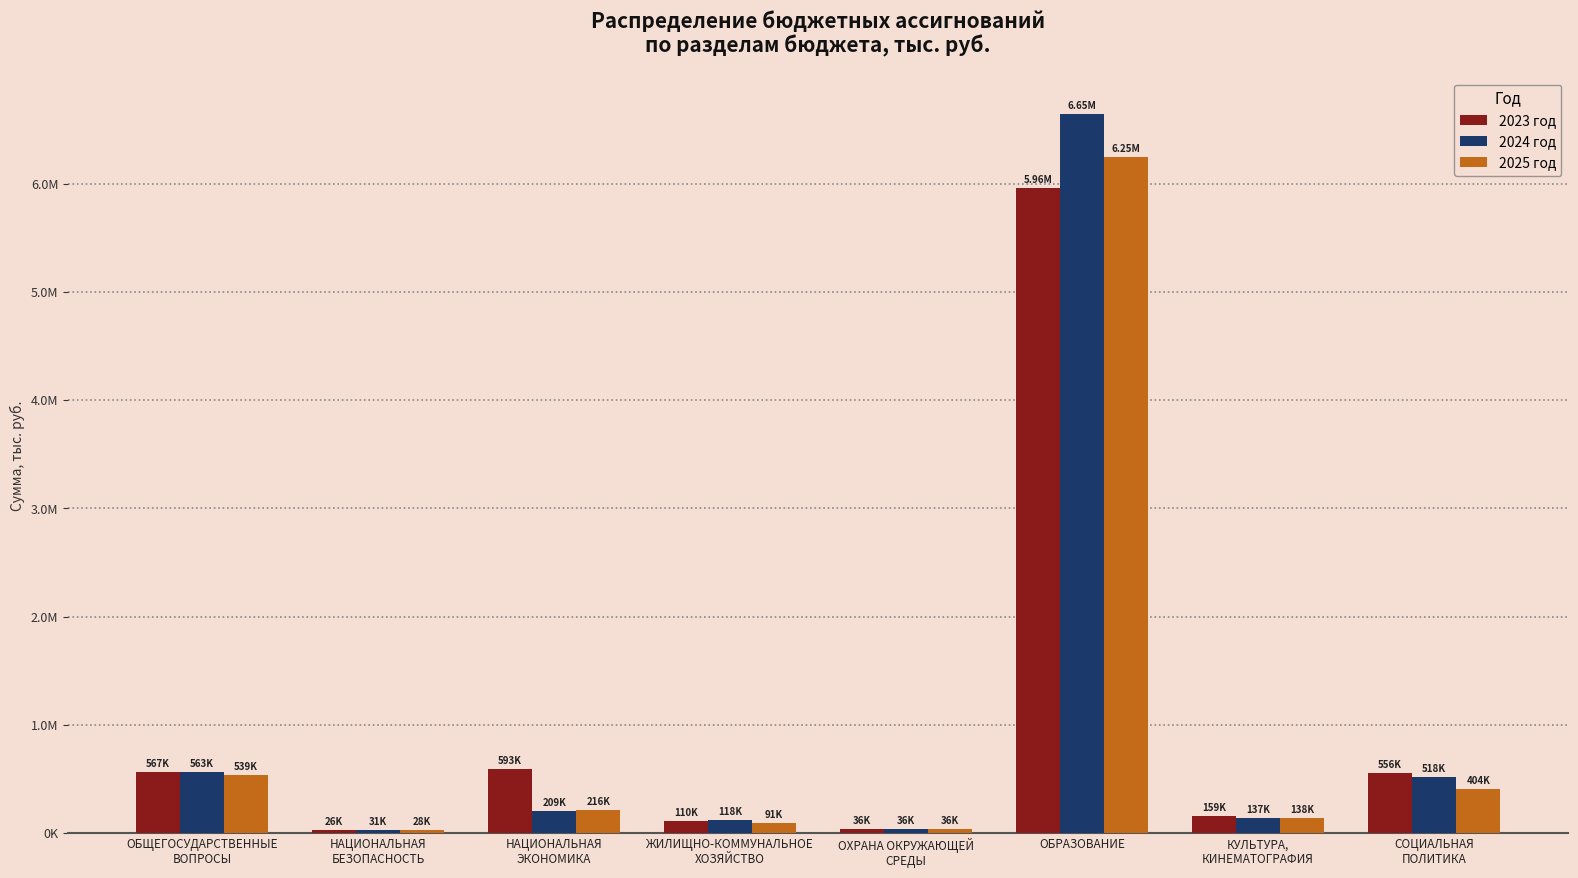

Reading left to right, what are all the values shown in this chart?

2023 год: ОБЩЕГОСУДАРСТВЕННЫЕ
ВОПРОСЫ=566822.5	НАЦИОНАЛЬНАЯ
БЕЗОПАСНОСТЬ=26237.0	НАЦИОНАЛЬНАЯ
ЭКОНОМИКА=593470.8	ЖИЛИЩНО-КОММУНАЛЬНОЕ
ХОЗЯЙСТВО=110394.3	ОХРАНА ОКРУЖАЮЩЕЙ
СРЕДЫ=35771.5	ОБРАЗОВАНИЕ=5956324.0	КУЛЬТУРА,
КИНЕМАТОГРАФИЯ=158568.0	СОЦИАЛЬНАЯ
ПОЛИТИКА=555823.3
2024 год: ОБЩЕГОСУДАРСТВЕННЫЕ
ВОПРОСЫ=562542.4	НАЦИОНАЛЬНАЯ
БЕЗОПАСНОСТЬ=30999.0	НАЦИОНАЛЬНАЯ
ЭКОНОМИКА=208971.9	ЖИЛИЩНО-КОММУНАЛЬНОЕ
ХОЗЯЙСТВО=118239.0	ОХРАНА ОКРУЖАЮЩЕЙ
СРЕДЫ=35771.5	ОБРАЗОВАНИЕ=6647119.2	КУЛЬТУРА,
КИНЕМАТОГРАФИЯ=137202.4	СОЦИАЛЬНАЯ
ПОЛИТИКА=518019.7
2025 год: ОБЩЕГОСУДАРСТВЕННЫЕ
ВОПРОСЫ=538903.7	НАЦИОНАЛЬНАЯ
БЕЗОПАСНОСТЬ=27766.0	НАЦИОНАЛЬНАЯ
ЭКОНОМИКА=215706.3	ЖИЛИЩНО-КОММУНАЛЬНОЕ
ХОЗЯЙСТВО=90534.1	ОХРАНА ОКРУЖАЮЩЕЙ
СРЕДЫ=35771.5	ОБРАЗОВАНИЕ=6245134.3	КУЛЬТУРА,
КИНЕМАТОГРАФИЯ=138211.2	СОЦИАЛЬНАЯ
ПОЛИТИКА=404423.8